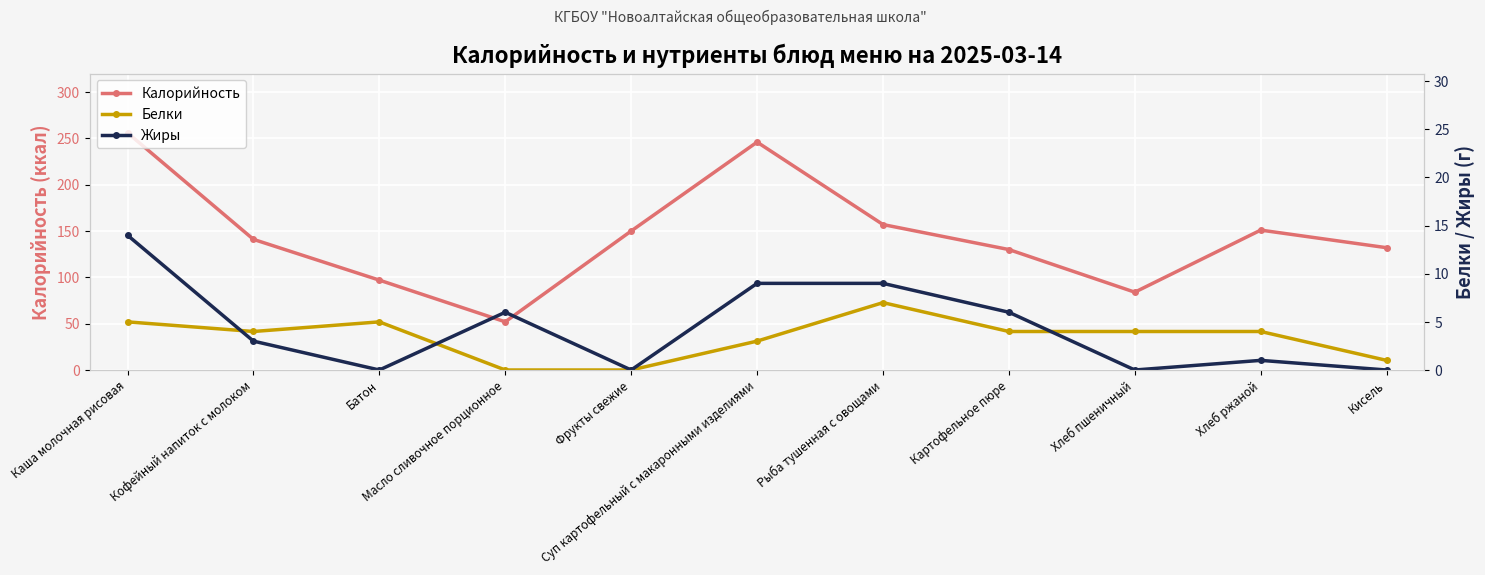

Reading right to left, list all the values displayed in this chart.

Калорийность: 132	151	84	130	157	246	150	52	97	141	256
Белки: 1	4	4	4	7	3	0	0	5	4	5
Жиры: 0	1	0	6	9	9	0	6	0	3	14